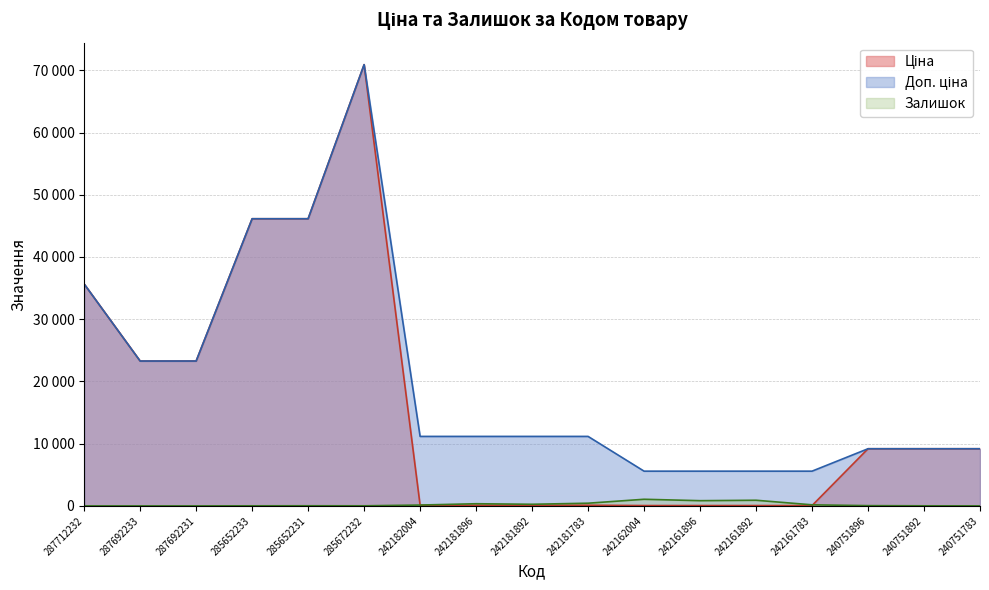

What is the label of the 15th point from the right?

287692231